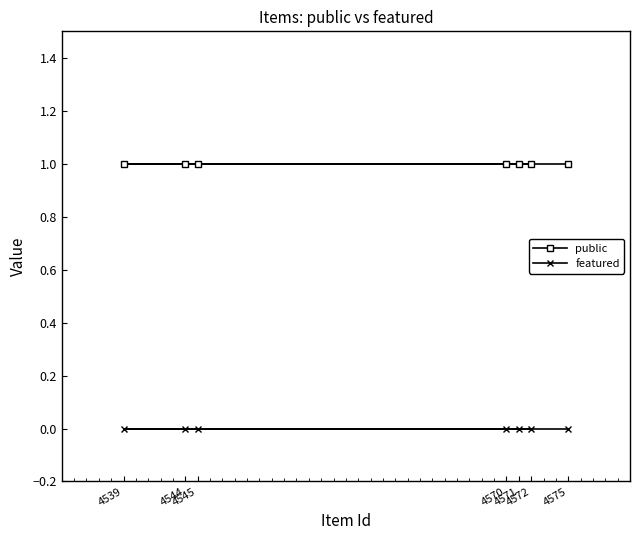

True or false: featured has more than 1 points higher than both neighbors.

False